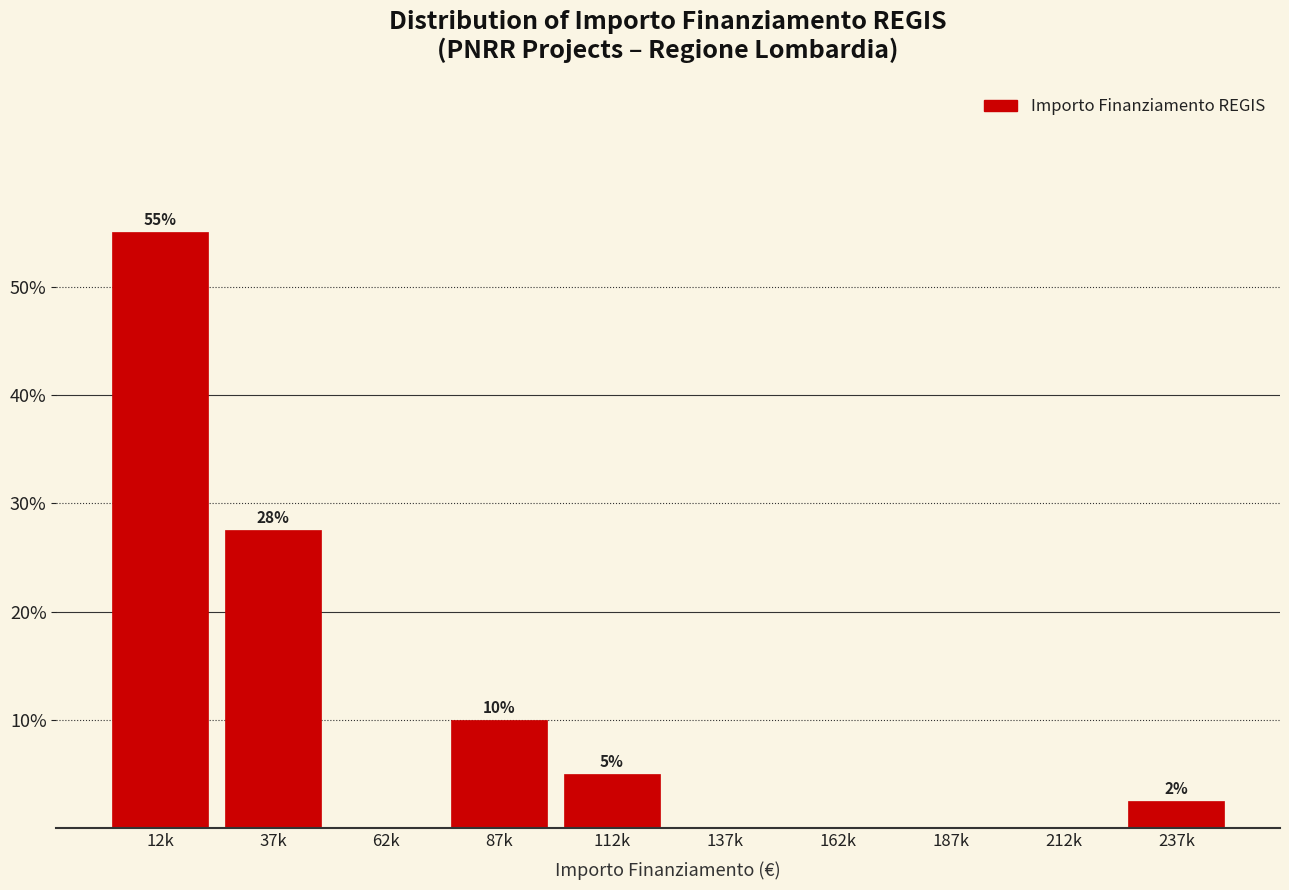

What is the maximum value shown in the chart?

55.0